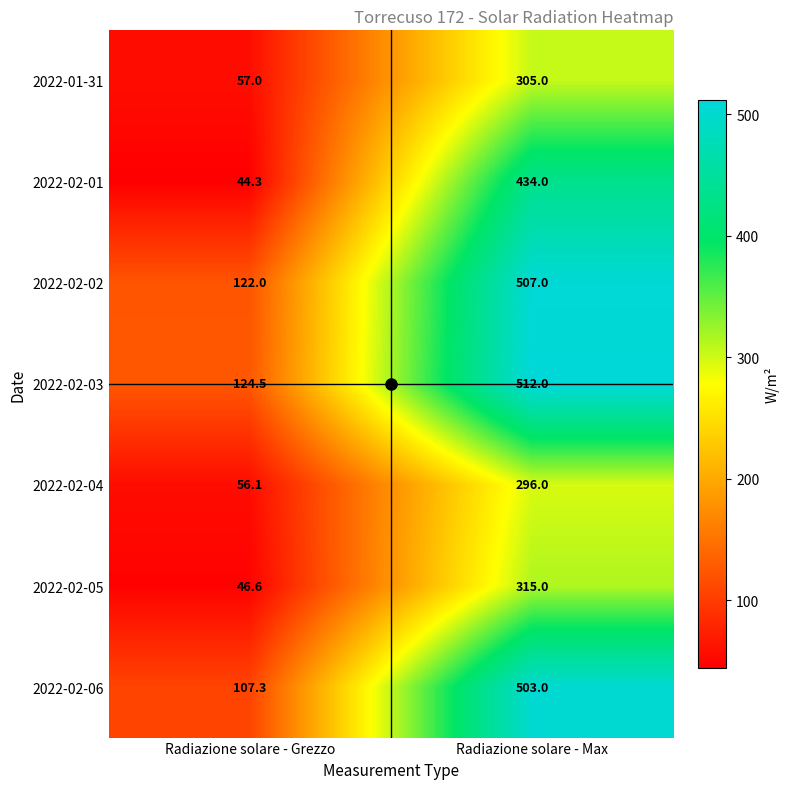

True or false: 2022-02-06 has a value of 503.0 at Radiazione solare - Max.

True